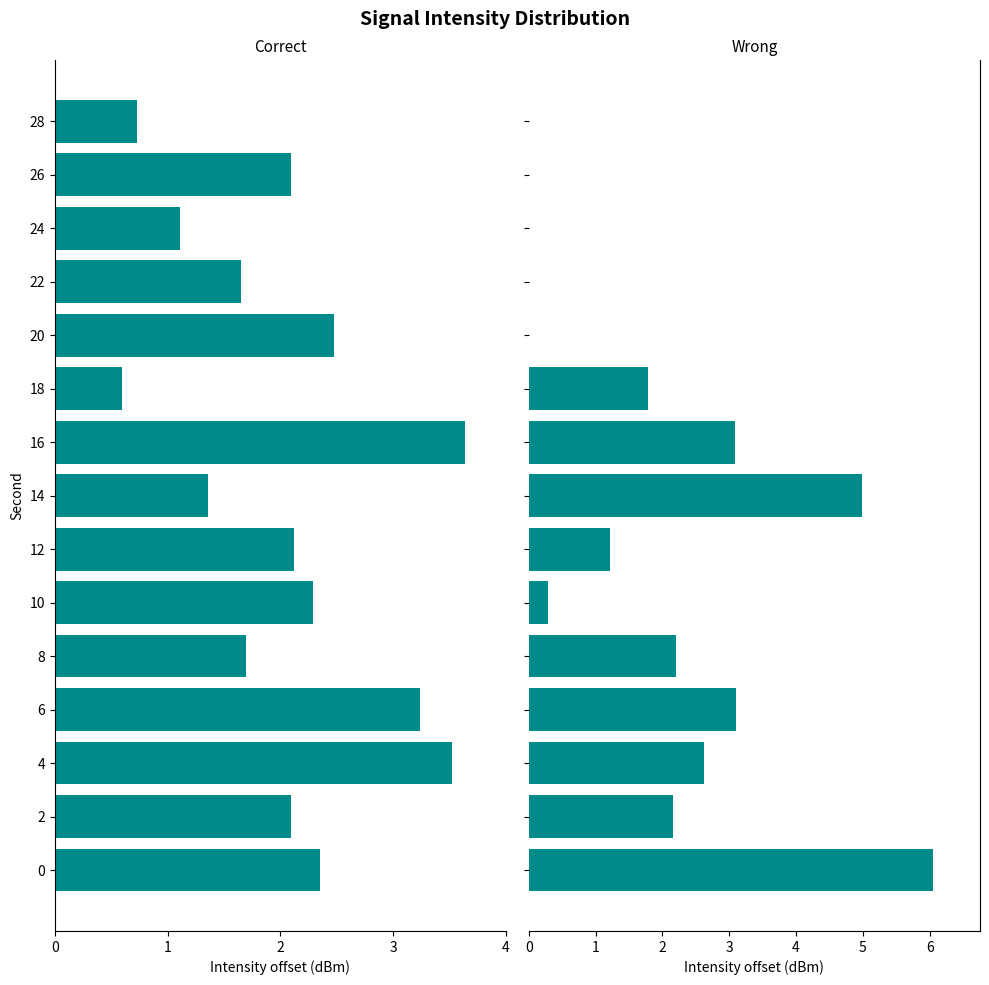

What is the average value of the Correct series?

2.2